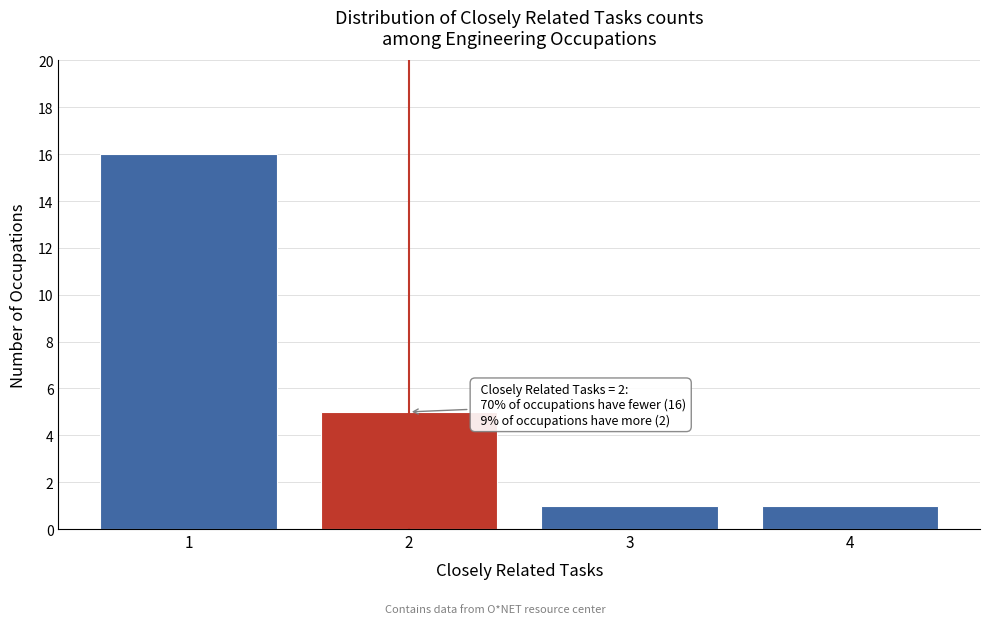

Reading right to left, list all the values displayed in this chart.

1	1	5	16